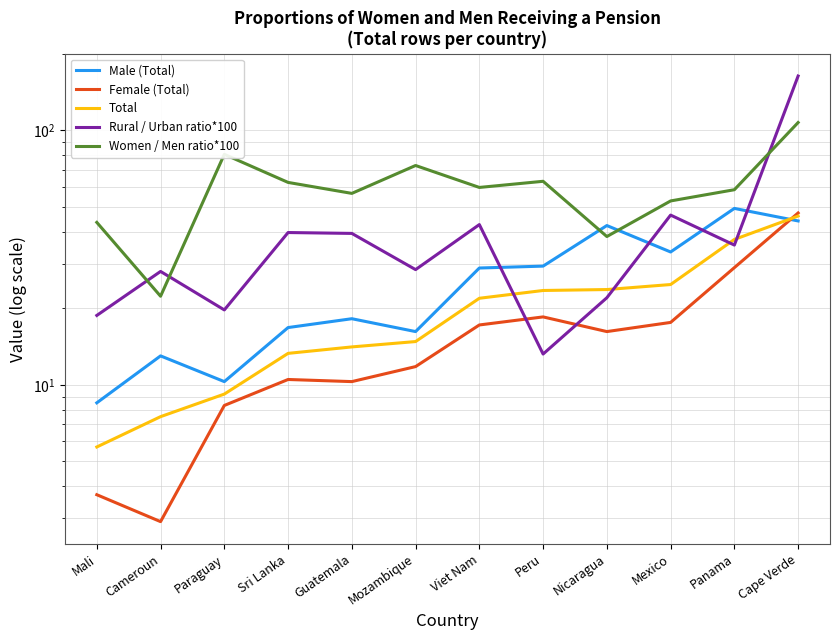

What position from the right is Guatemala?

8